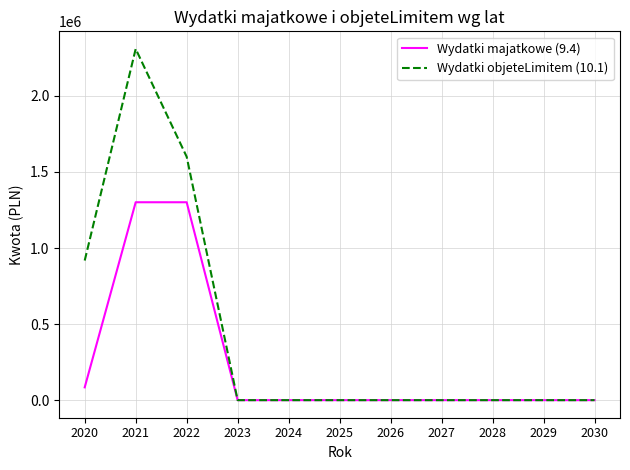

What are all the series names shown in the legend?

Wydatki majatkowe (9.4), Wydatki objeteLimitem (10.1)